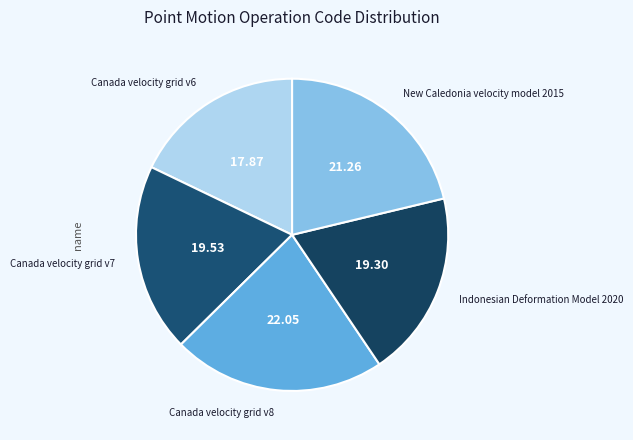

Does Canada velocity grid v7 represent more than half of the total?

No